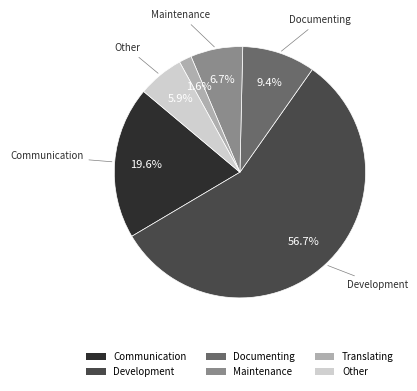

How many segments does this pie chart have?

6